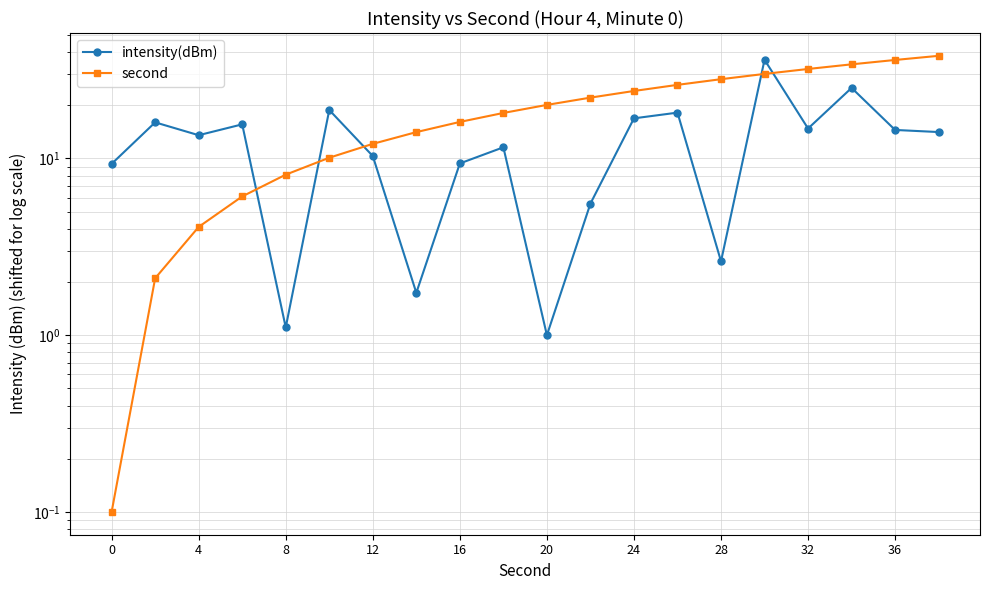

Between 4 and 32, which is larger?

32